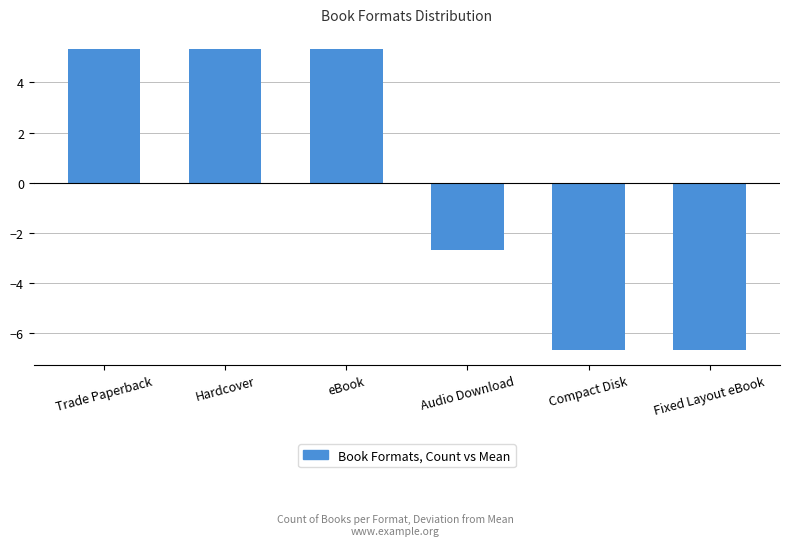

What is the value of the 4th bar from the left?

-2.7